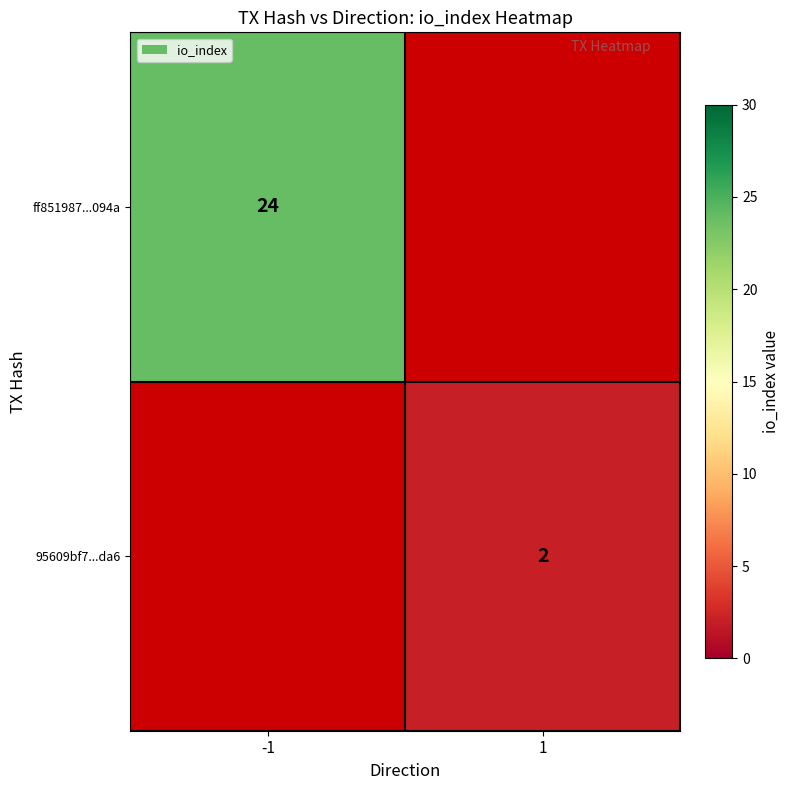

The 95609bf7...da6 series shows 2 at 1. True or false?

True